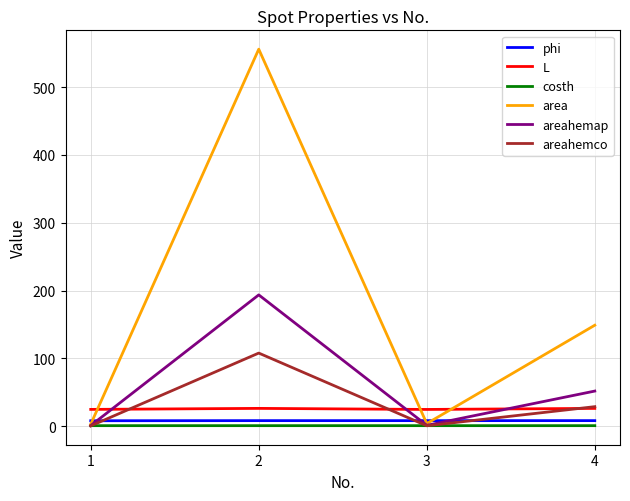

What is the greatest value displayed?

556.0